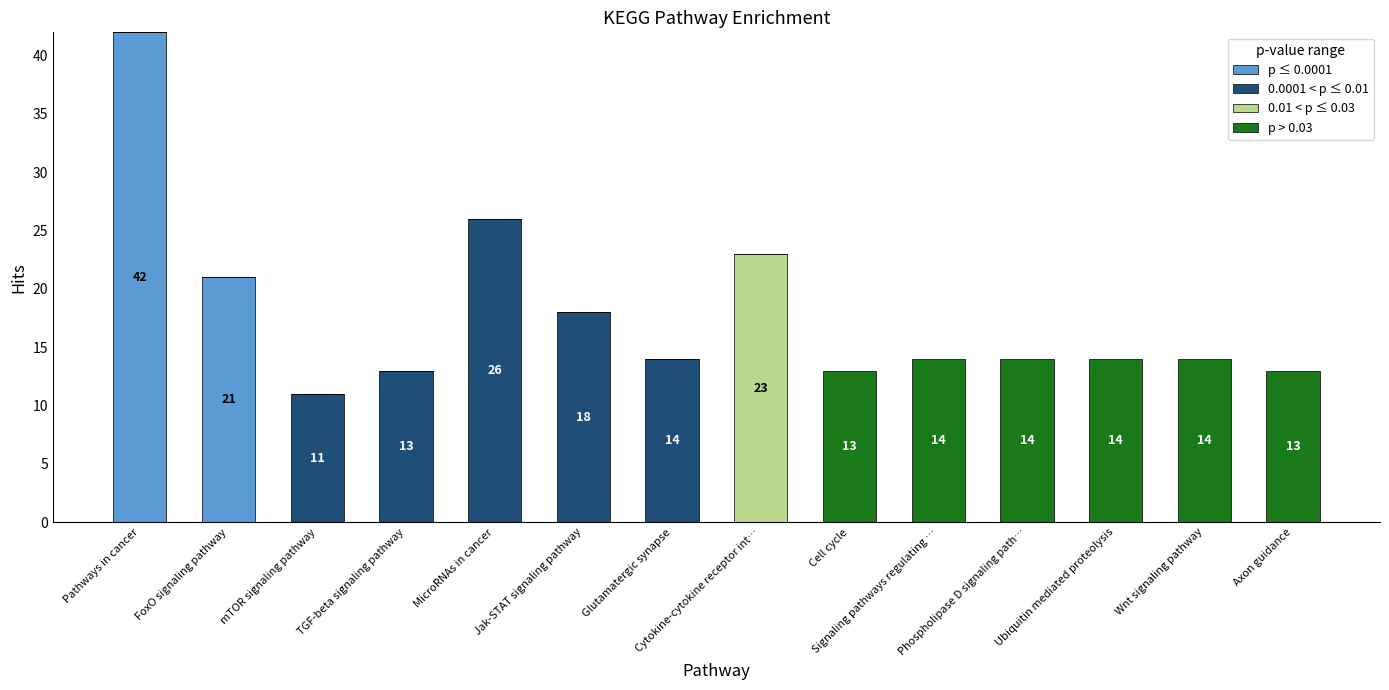

At which category is the sum across all series the highest?

Pathways in cancer